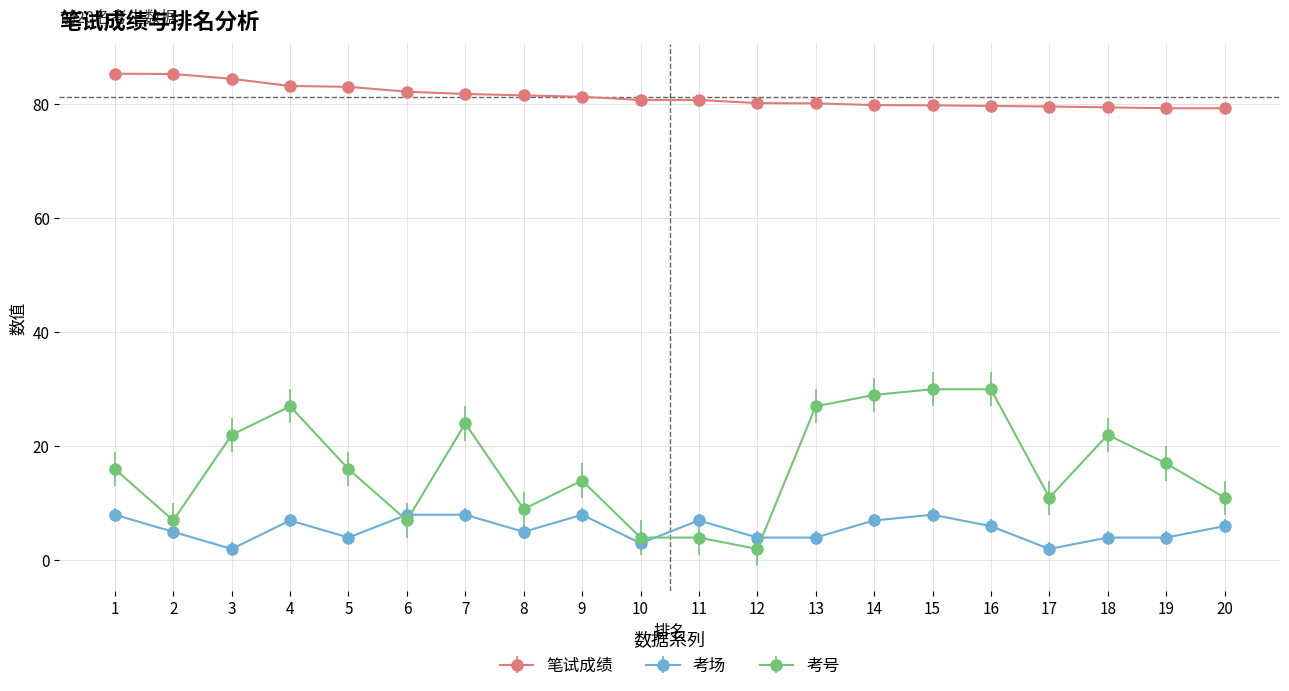

The 考场 series shows 12.2 at 15. True or false?

False